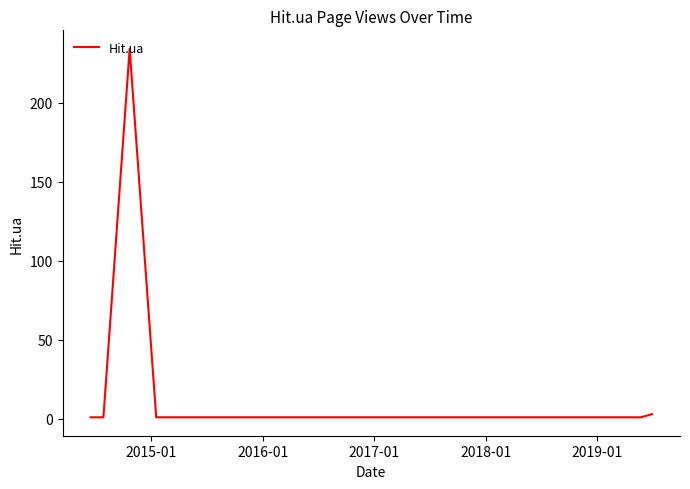

What is the greatest value displayed?

234